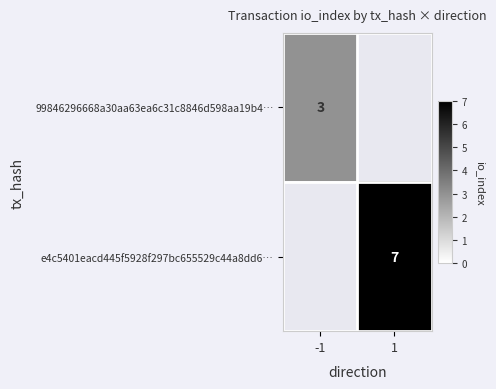

Which category has the highest value across all series?

1